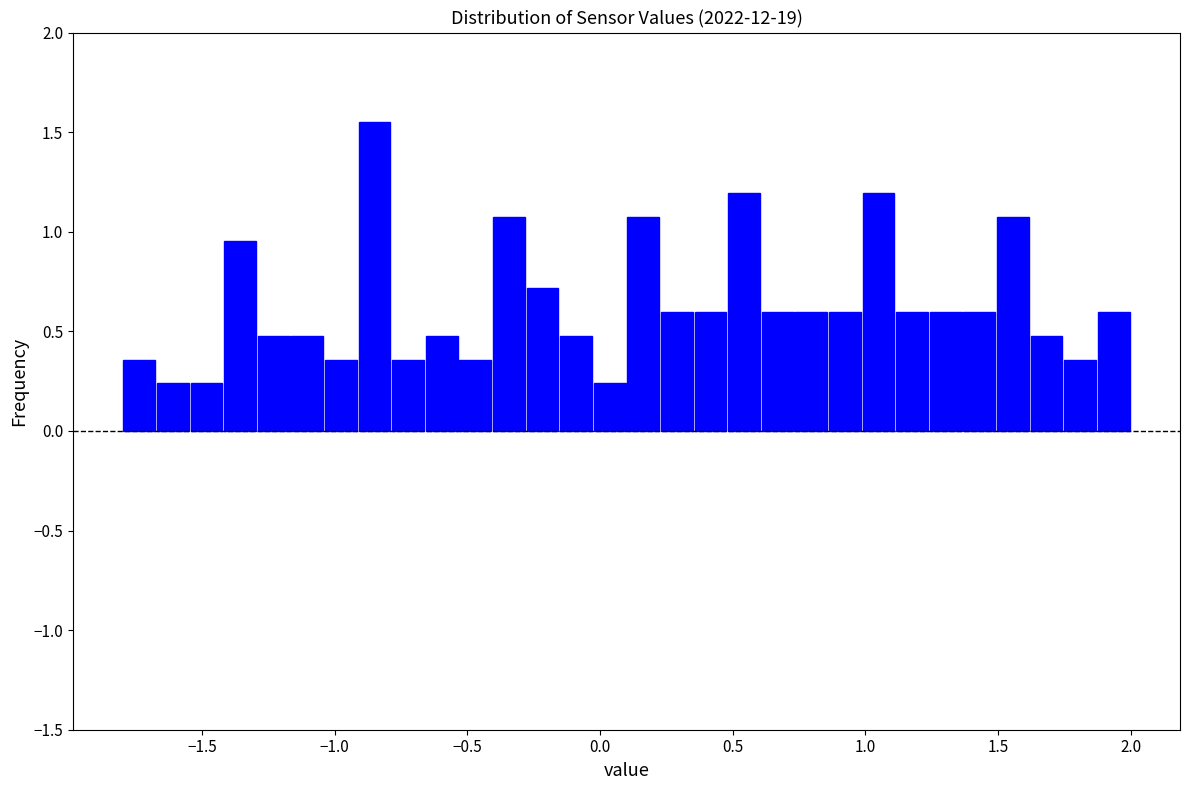

Read against the x-axis, roughly where is the centre of the tallest bar?

-0.85